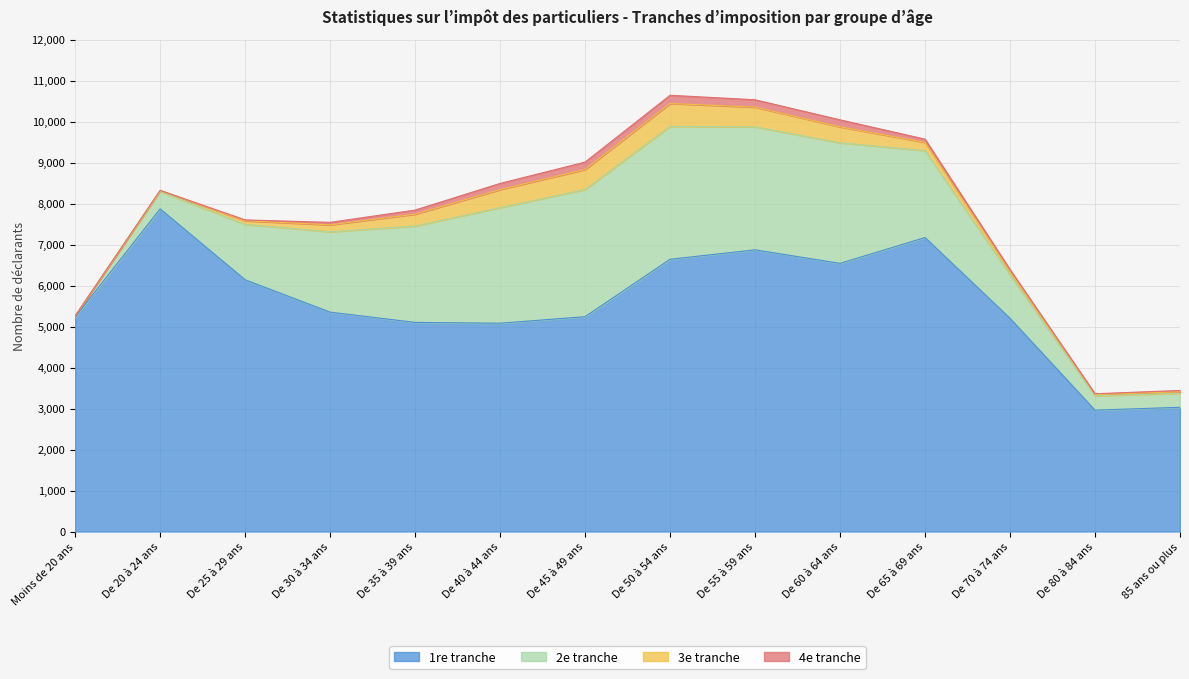

Rank the categories by 1re tranche value from lowest to highest.

De 80 à 84 ans, 85 ans ou plus, De 40 à 44 ans, De 35 à 39 ans, De 70 à 74 ans, Moins de 20 ans, De 45 à 49 ans, De 30 à 34 ans, De 25 à 29 ans, De 60 à 64 ans, De 50 à 54 ans, De 55 à 59 ans, De 65 à 69 ans, De 20 à 24 ans